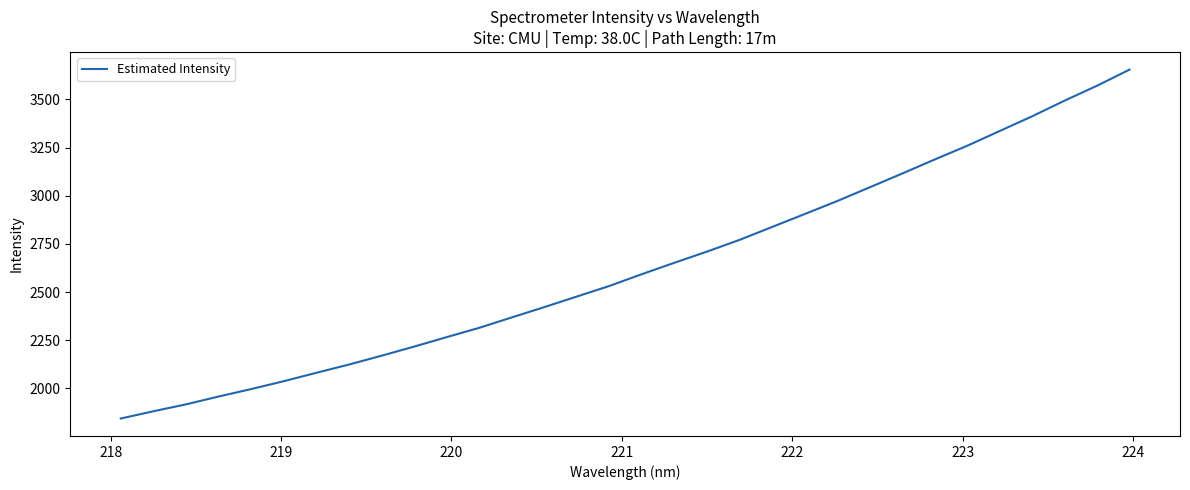

What is the difference between the maximum and minimum values?

1810.6